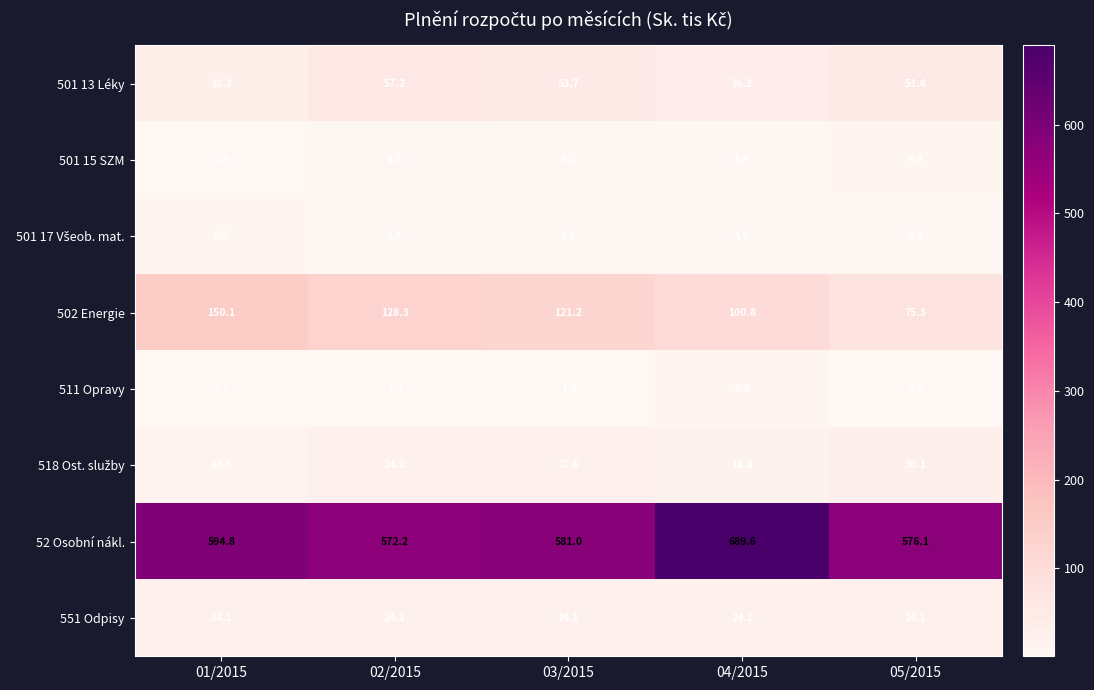

At which label does 502 Energie first exceed 121?

01/2015